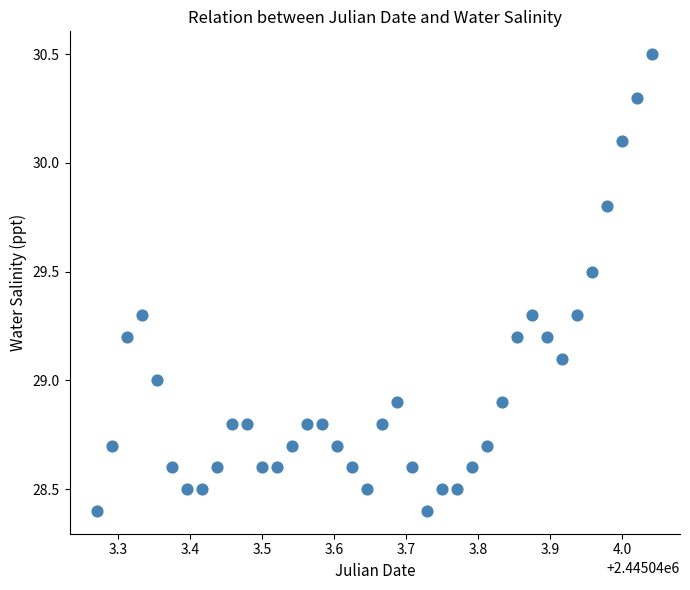

What is the range of Y values (max minus min)?

2.1